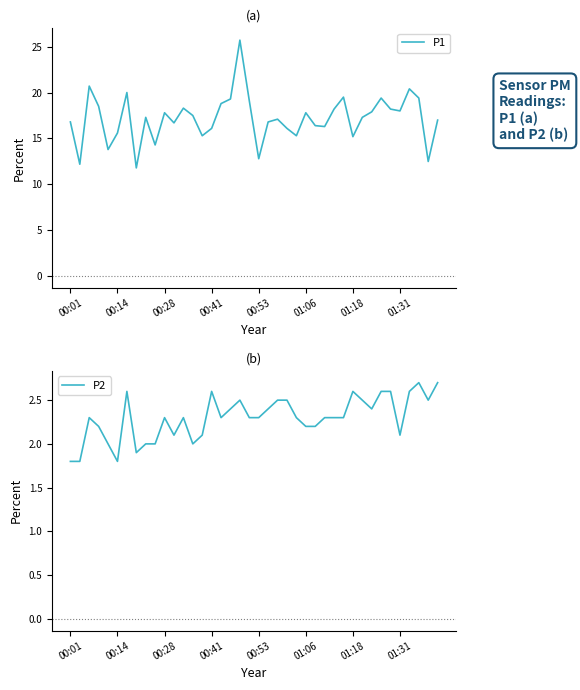

True or false: P2 and P1 intersect in this chart.

False